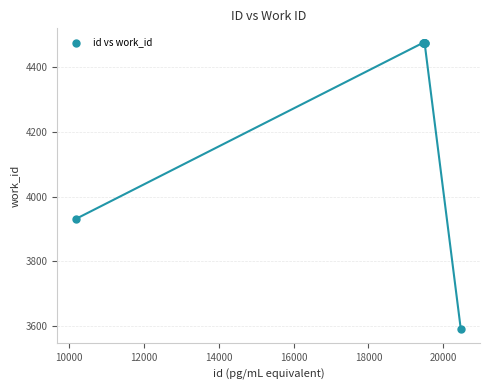

What Y value in the scatter plot is closest to 4033?

3932